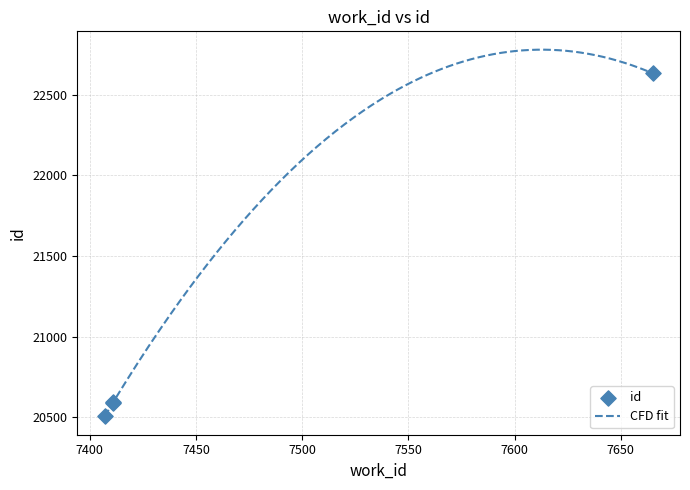

Between 7407 and 7411, which is larger?

7411